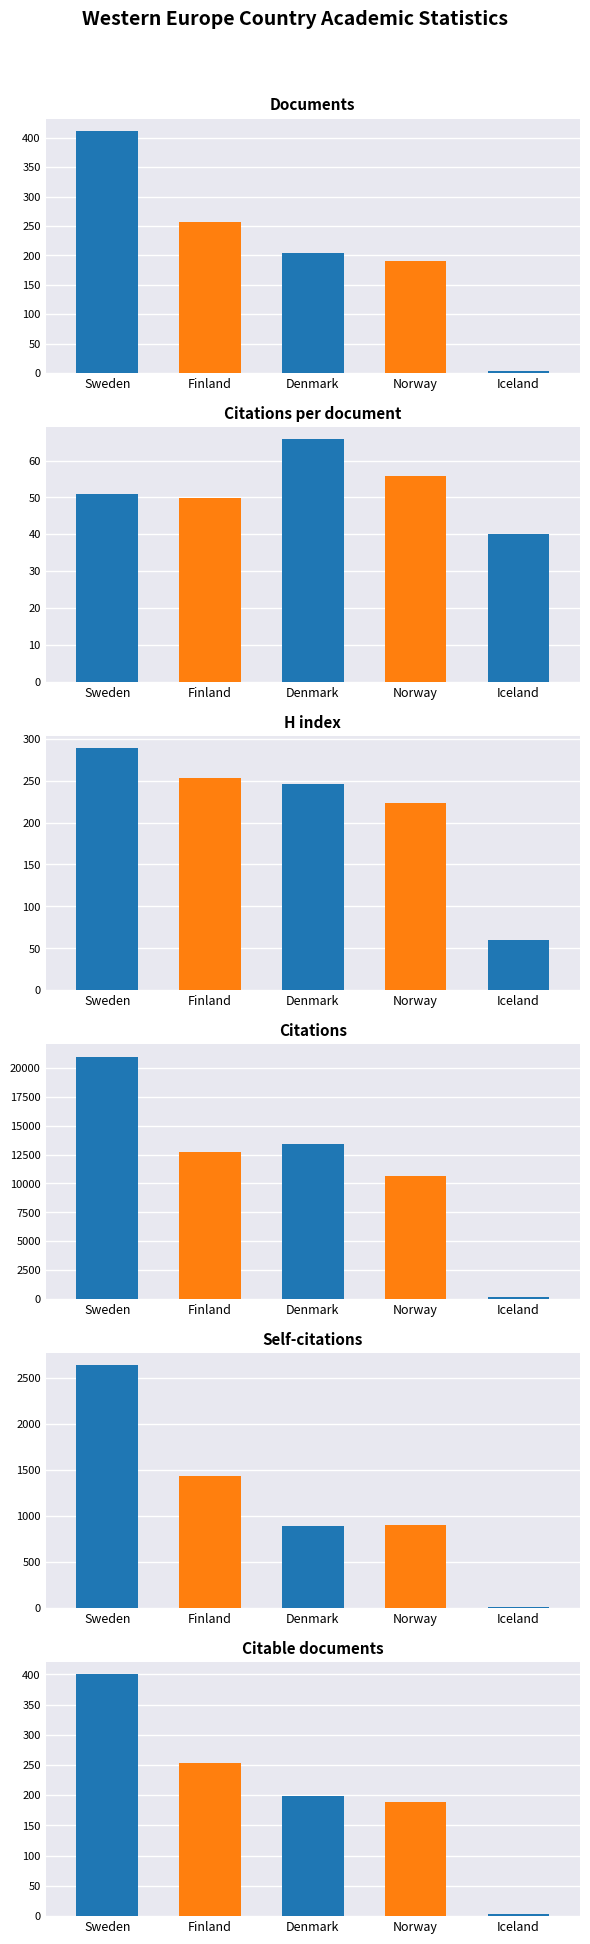

What is the sum of all H index values?

1071.0